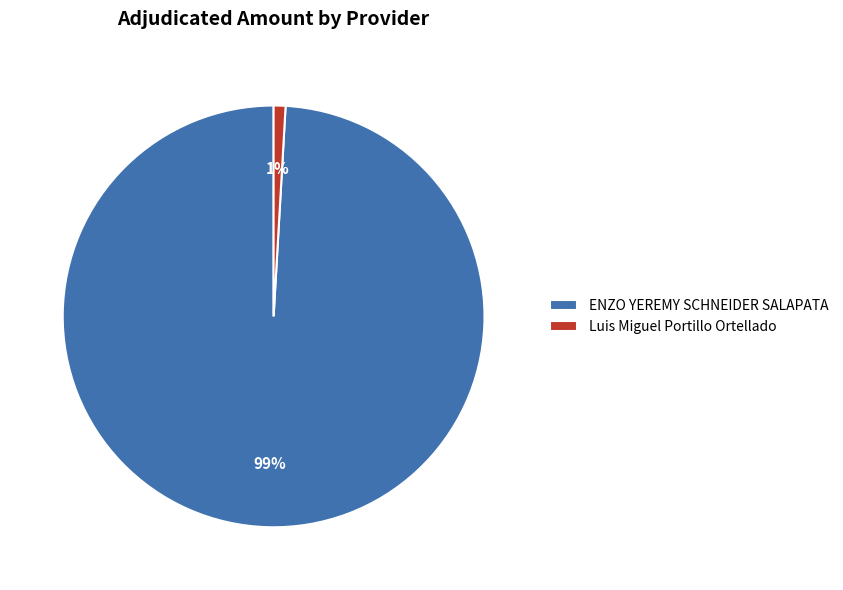

How many segments does this pie chart have?

2